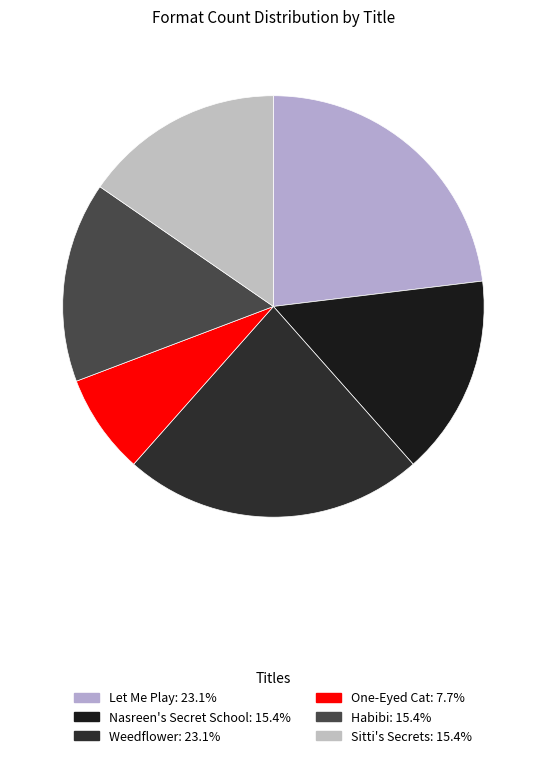

To the nearest percent, what portion does Nasreen's Secret School represent?

15%